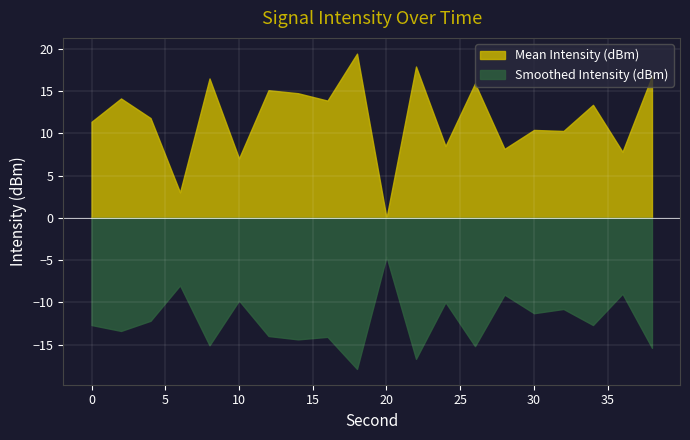

List the series in order of their peak value, lowest first.

Smoothed Intensity (dBm), Mean Intensity (dBm)